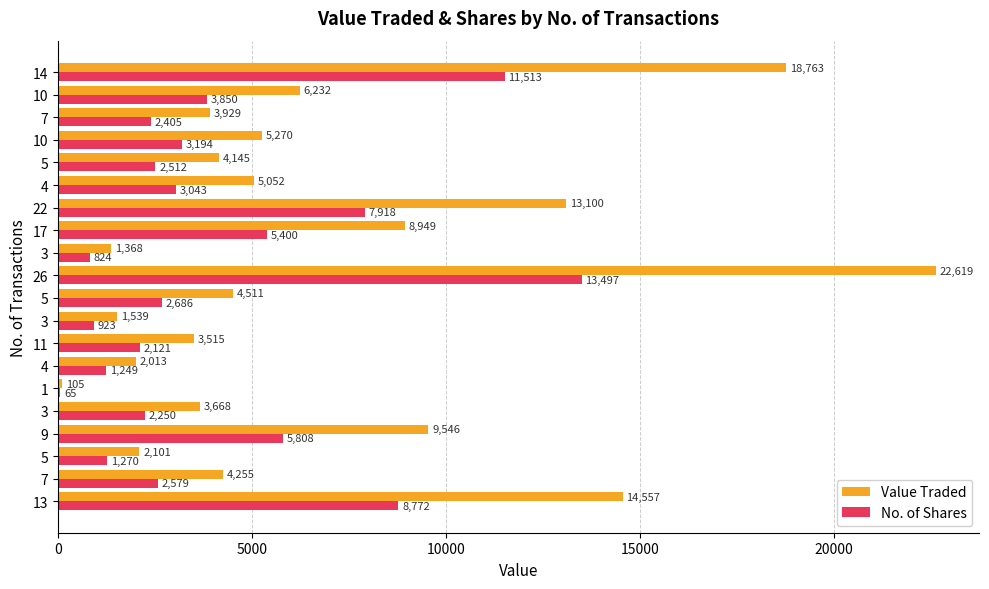

At how many categories does at least one series exceed 5774?

7